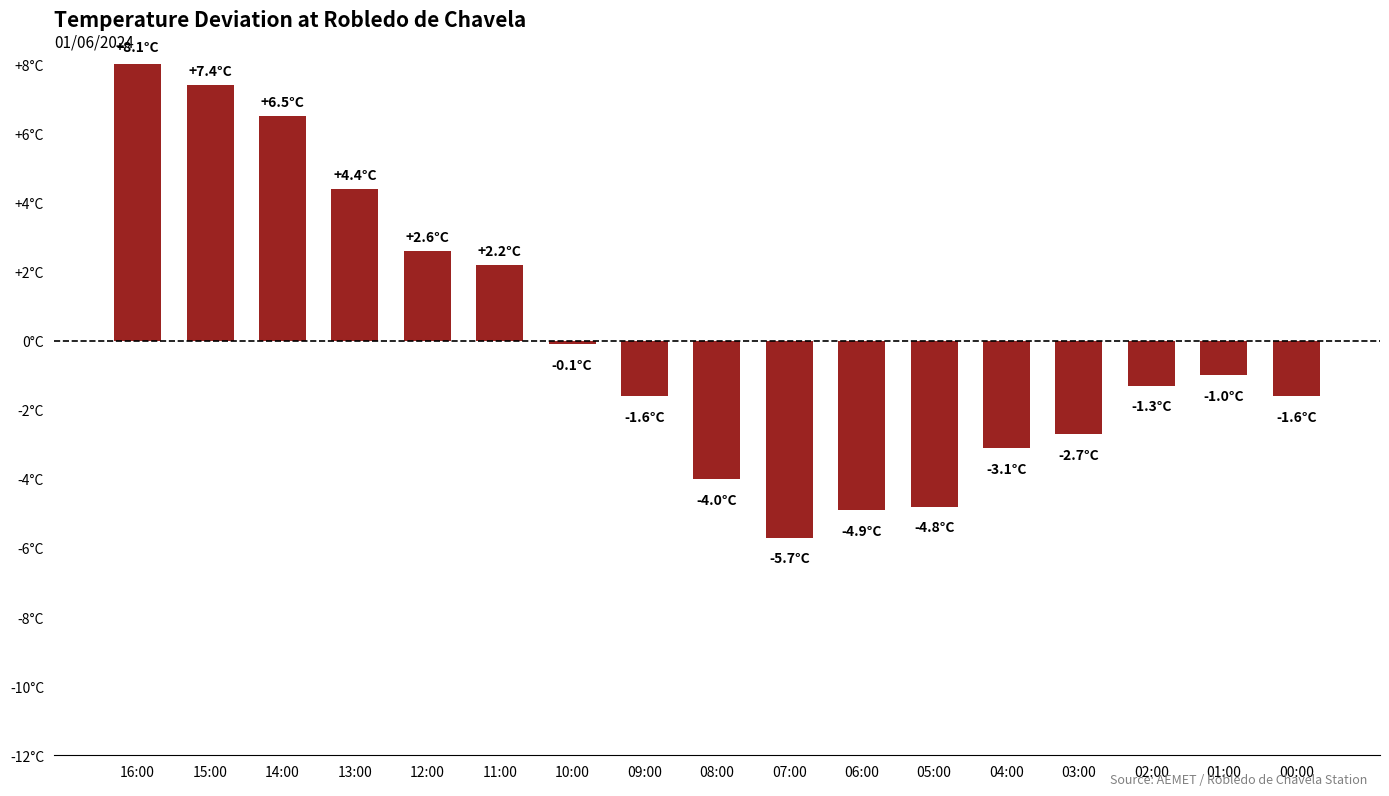

Does the chart contain any negative values?

Yes